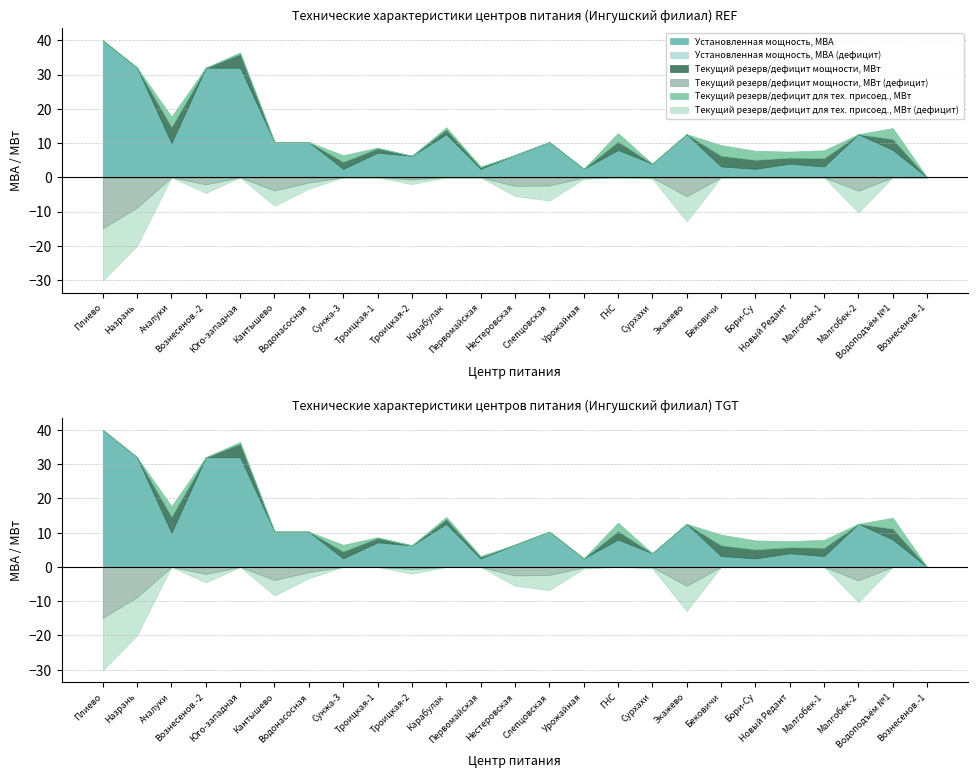

What is the approximate value of Установленная мощность, МВА at Плиево?

40.0